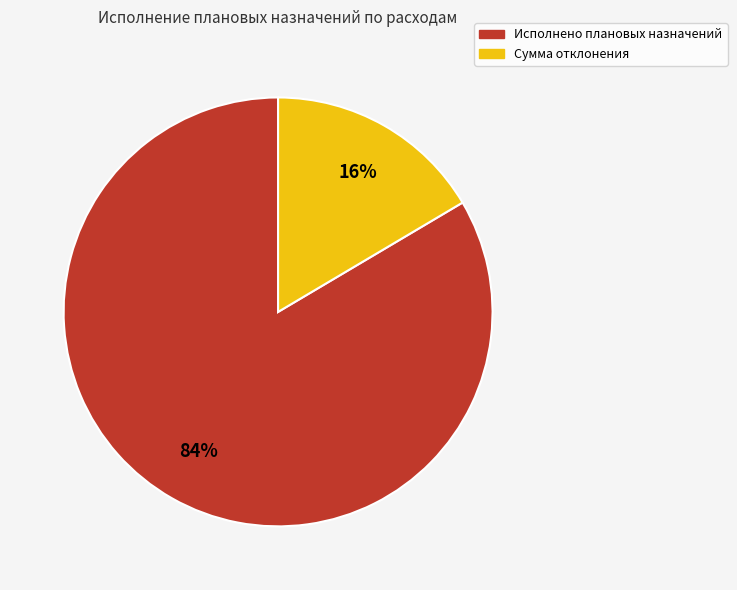

To the nearest percent, what portion does Сумма отклонения represent?

16%